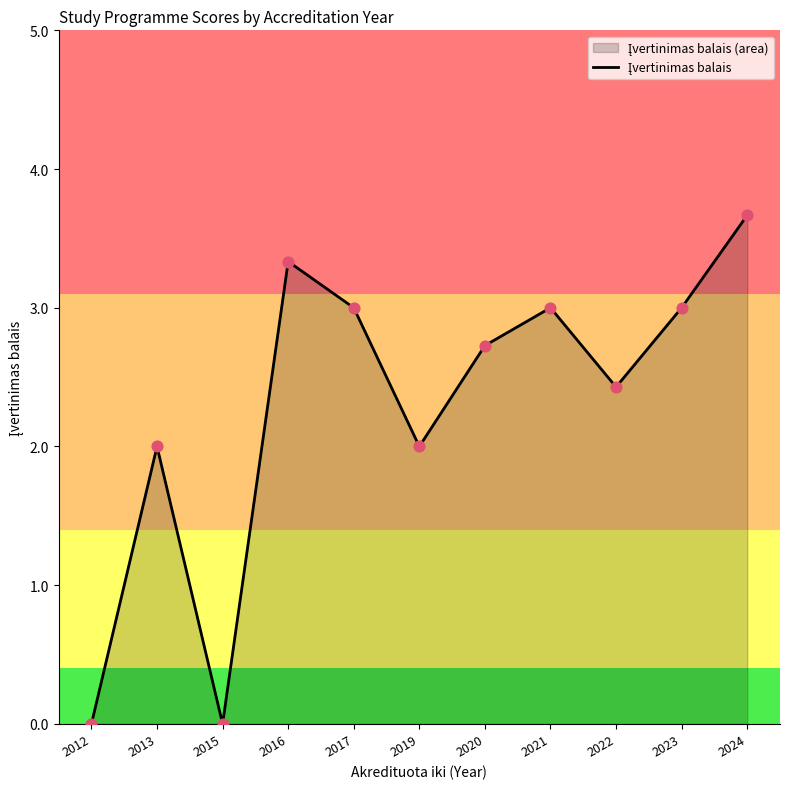

Which has a higher value, 2013 or 2024?

2024